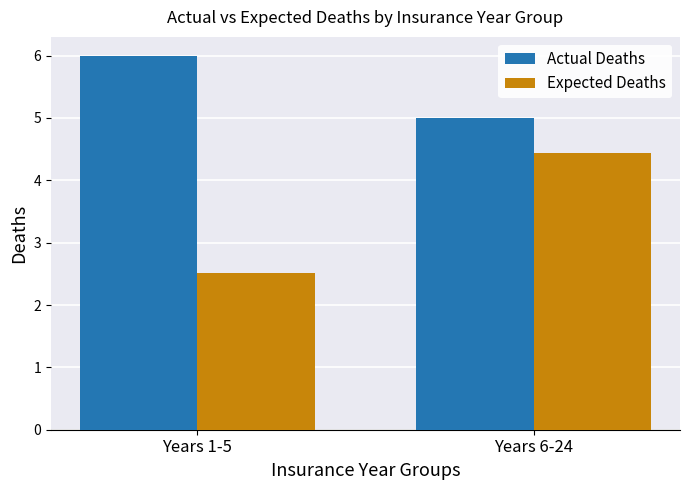

At which category does the chart reach its minimum across all series?

Years 1-5